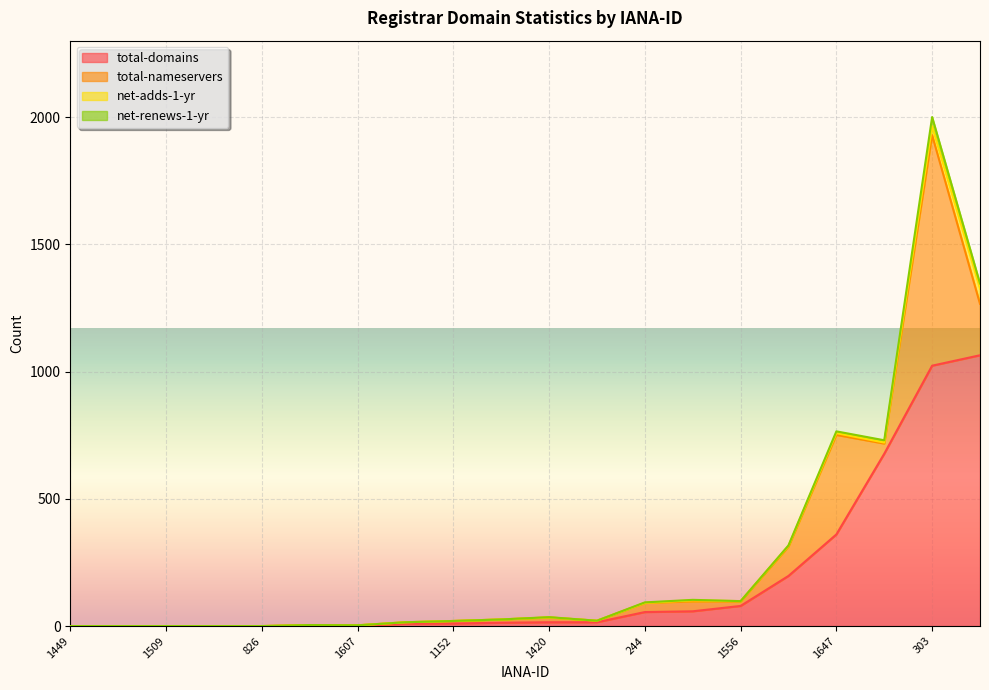

The total-domains series shows 1 at 1607. True or false?

True